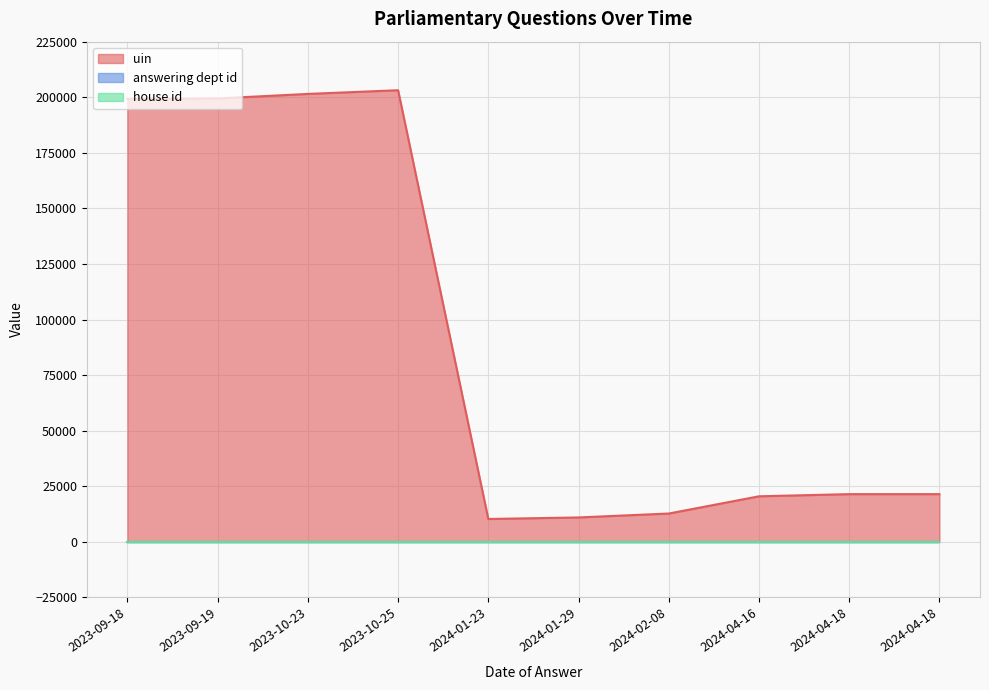

Which series has the largest total across all categories?

uin